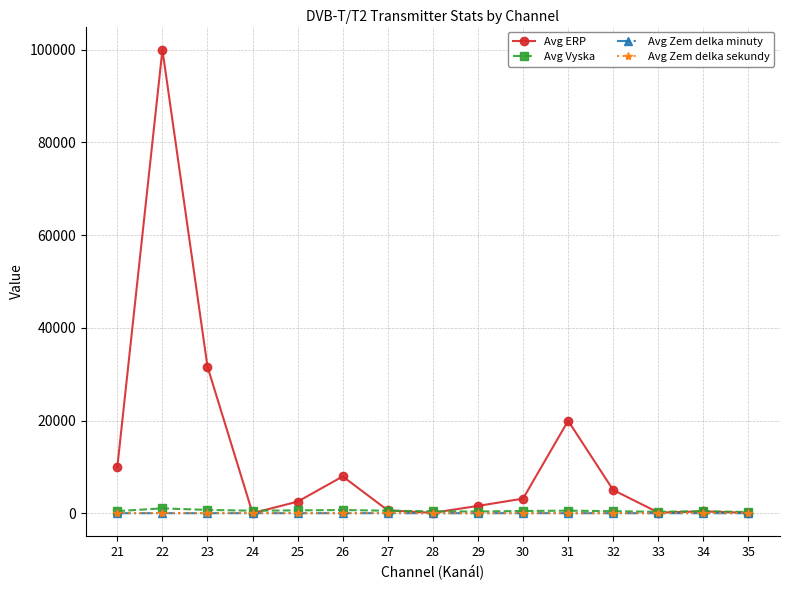

True or false: Avg Zem delka minuty and Avg Zem delka sekundy intersect in this chart.

False